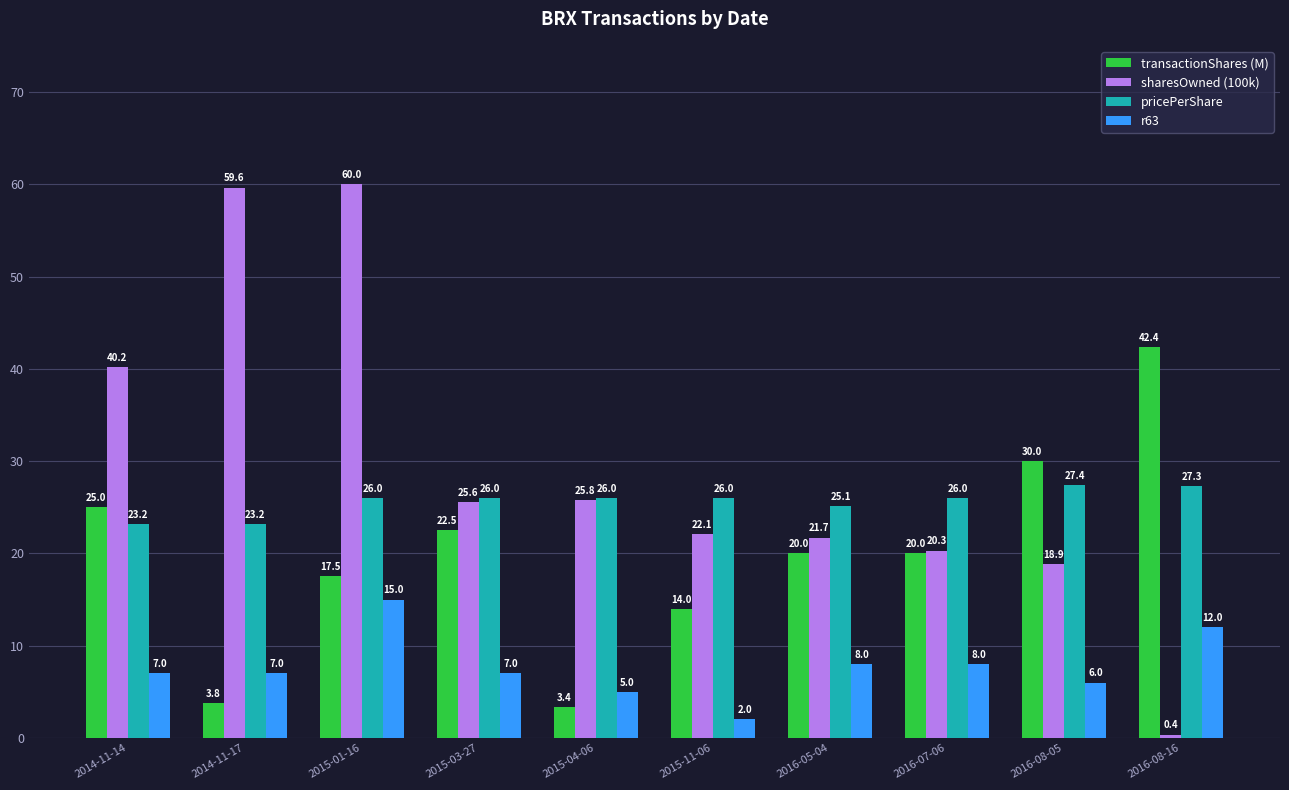

Is it true that transactionShares (M) equals 4.4 at 2016-07-06?

False